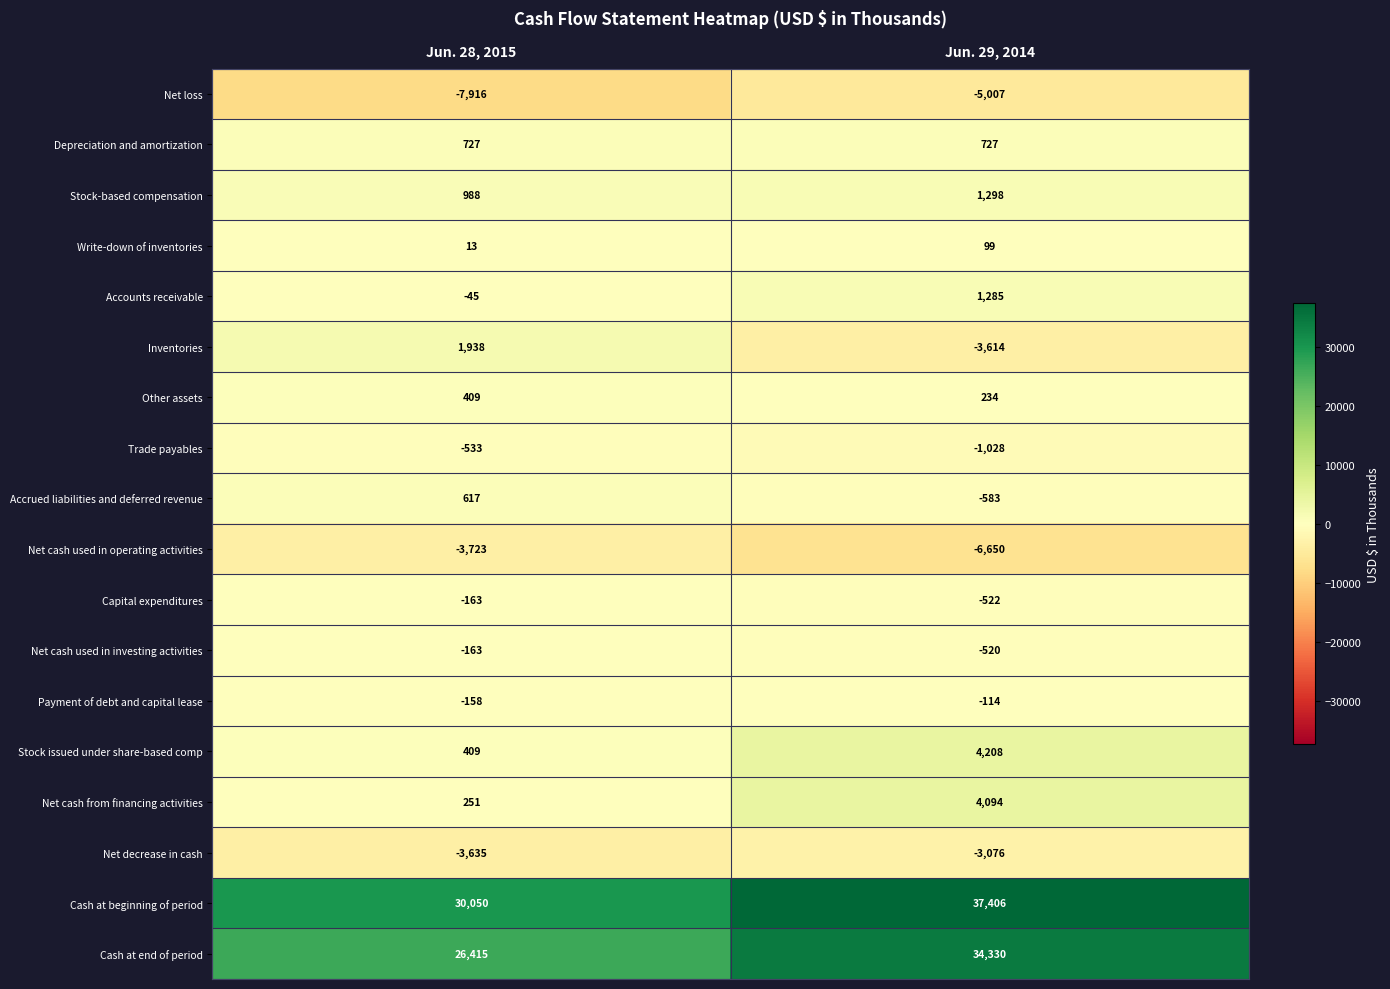

What value does the Net cash used in operating activities series have at Jun. 29, 2014?

-6650